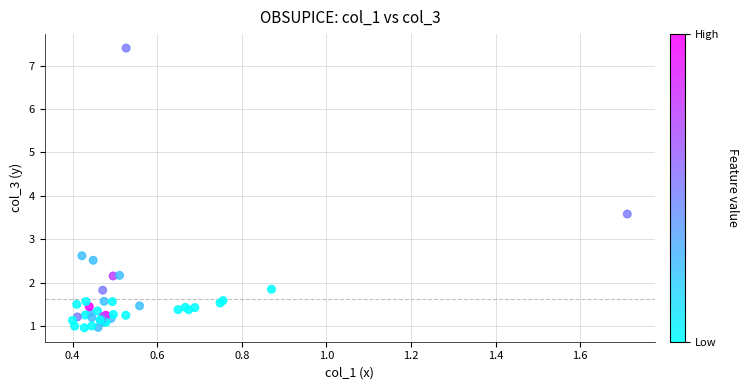

What Y value in the scatter plot is closest to 4?

3.6